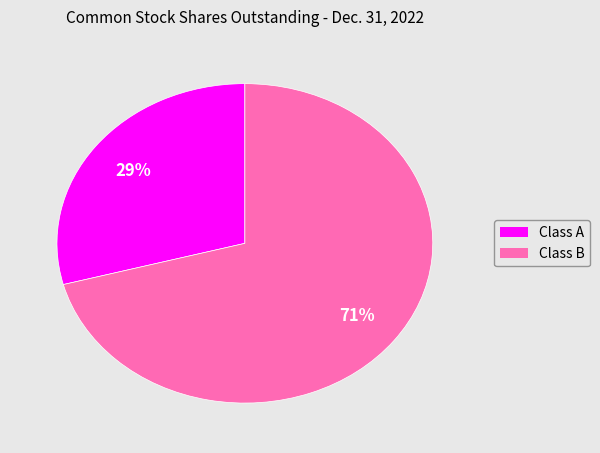

Is there a majority slice in this chart?

Yes